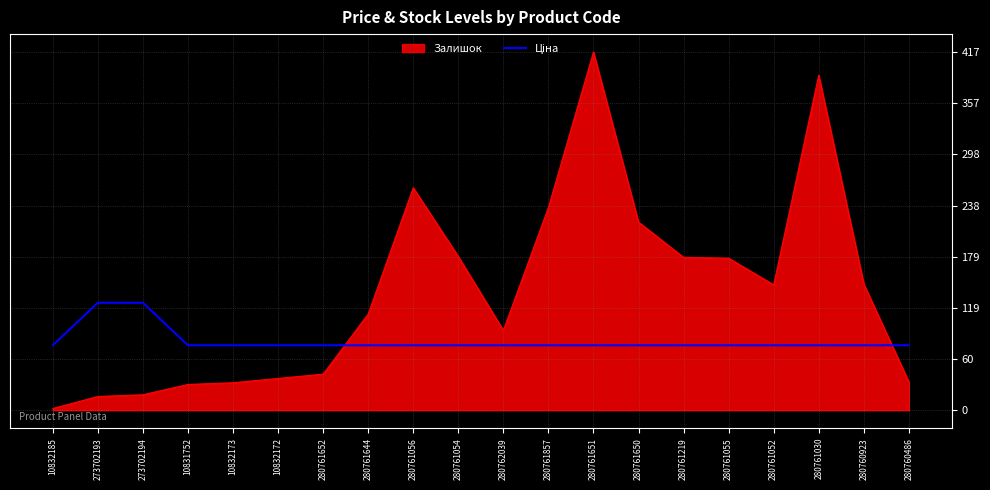

Is it true that Залишок equals 32.0 at 10832173?

True